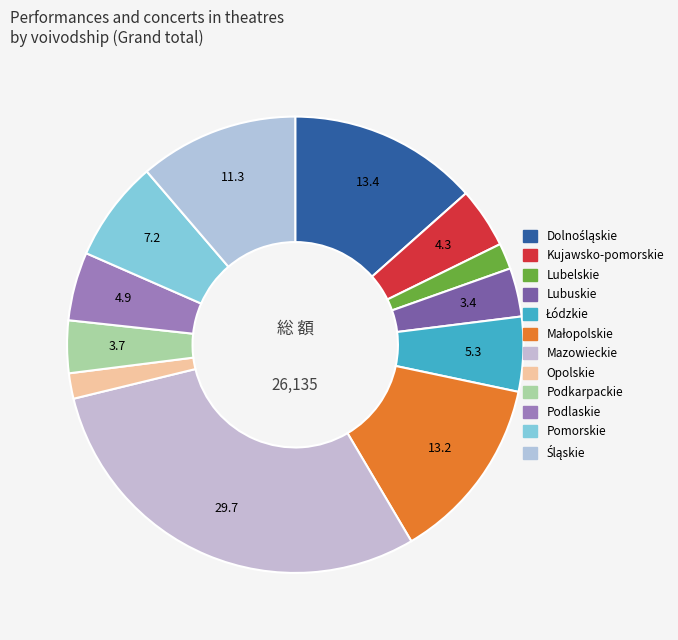

Is there a majority slice in this chart?

No